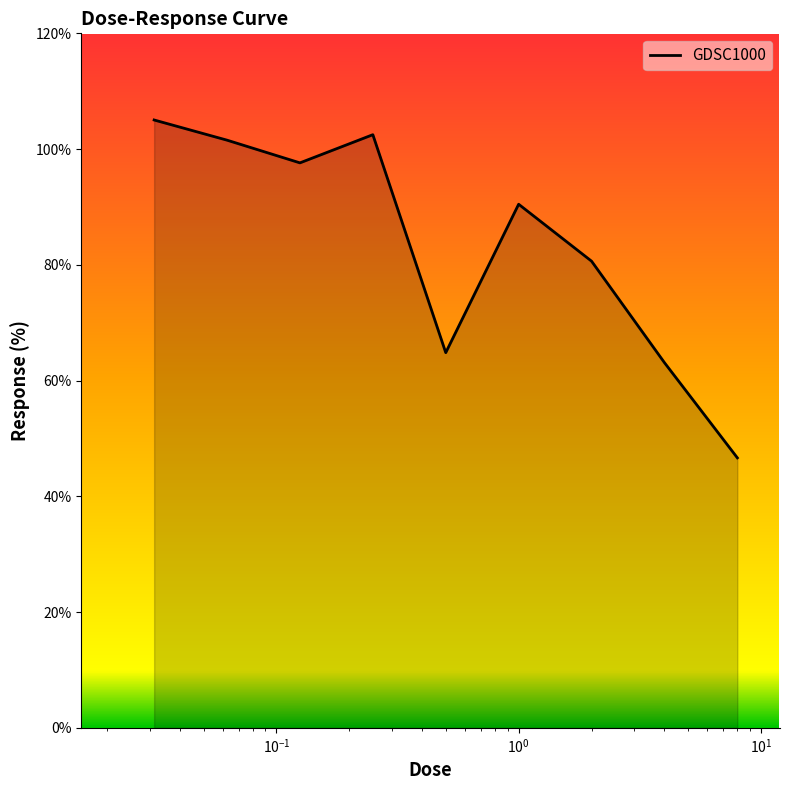

What is the minimum value shown in the chart?

46.6